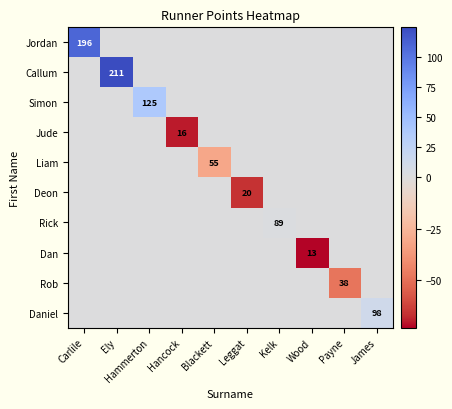

At which label does Jude reach its minimum?

Hancock